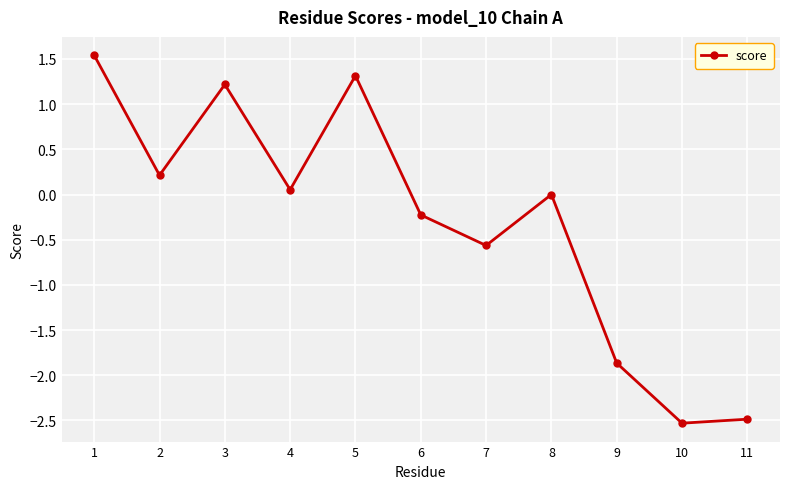

Where is the data nearest to the value 0?

8